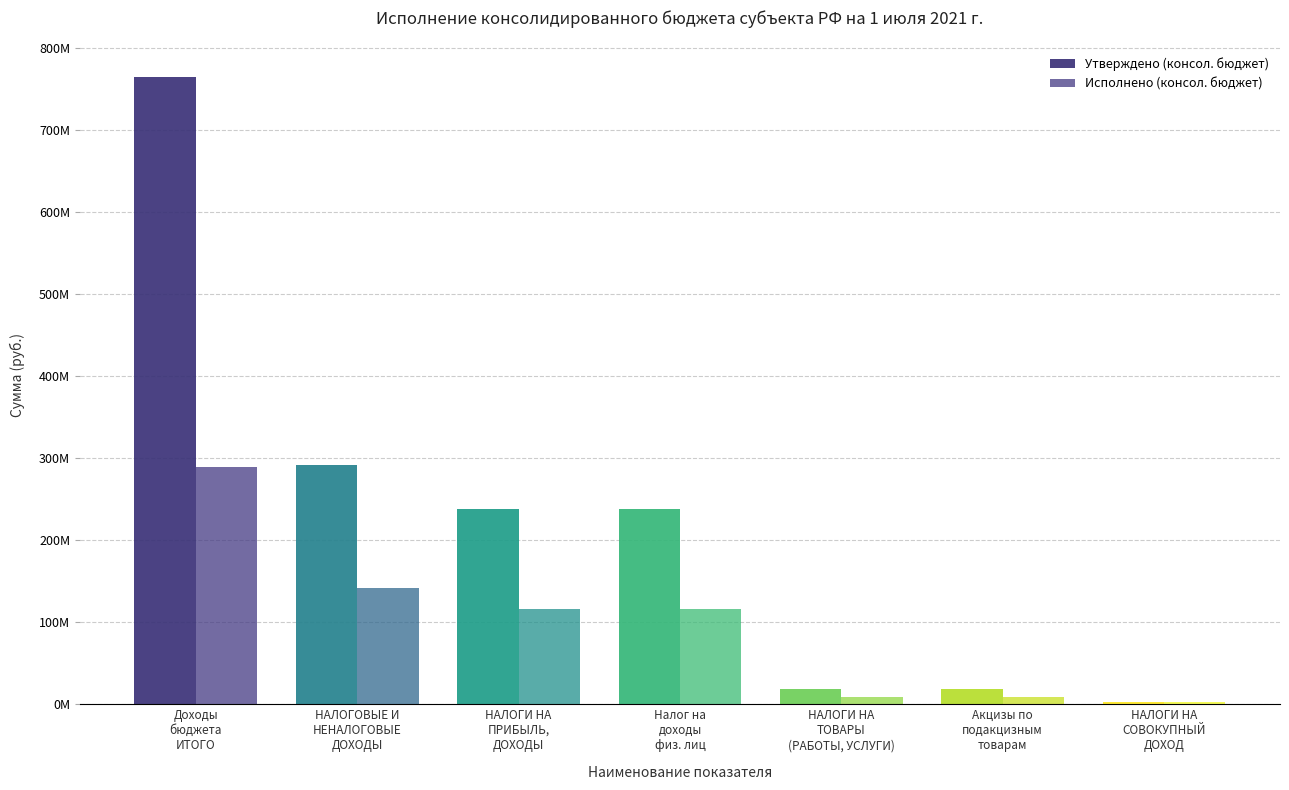

How many bars are there in total?

14